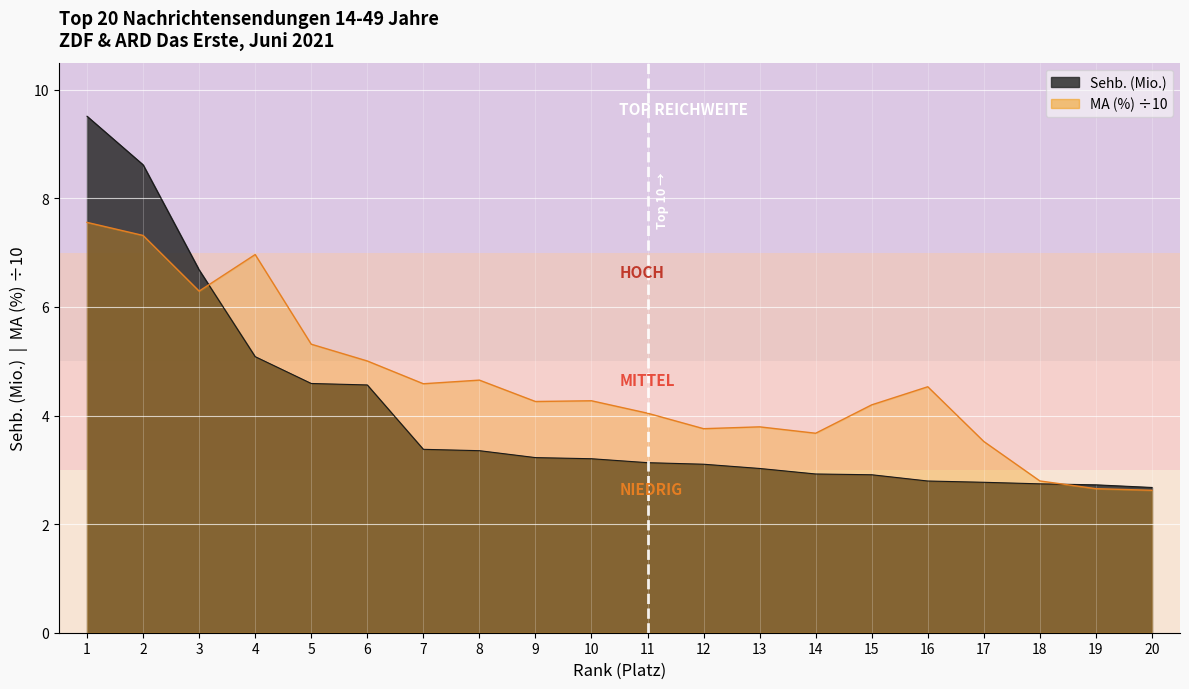

The Sehb. (Mio.) series shows 4.9 at 16. True or false?

False